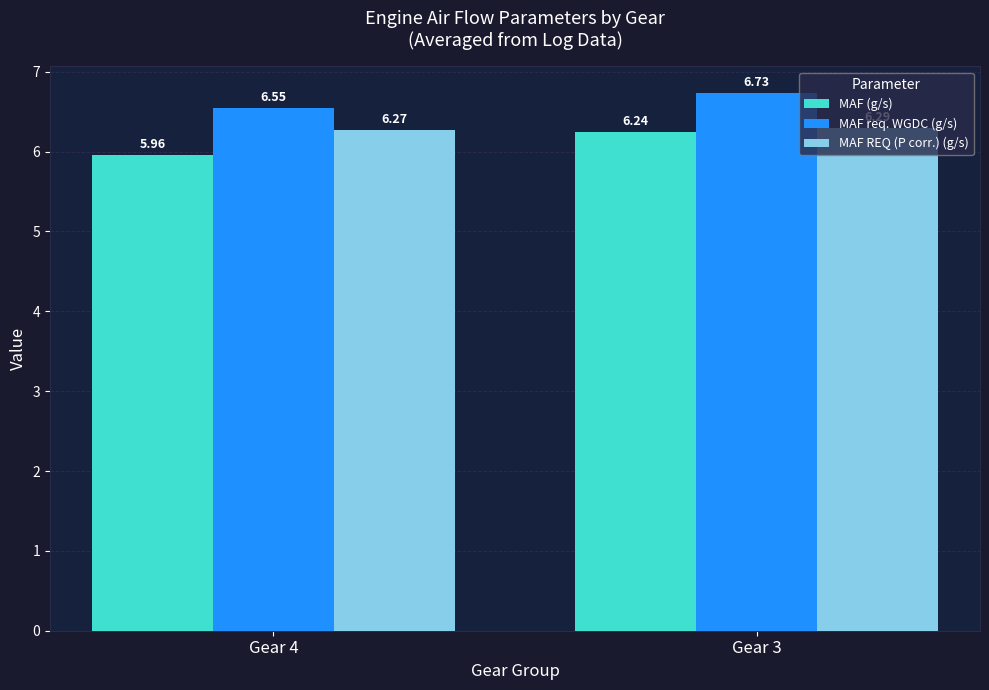

What are all the series names shown in the legend?

MAF (g/s), MAF req. WGDC (g/s), MAF REQ (P corr.) (g/s)